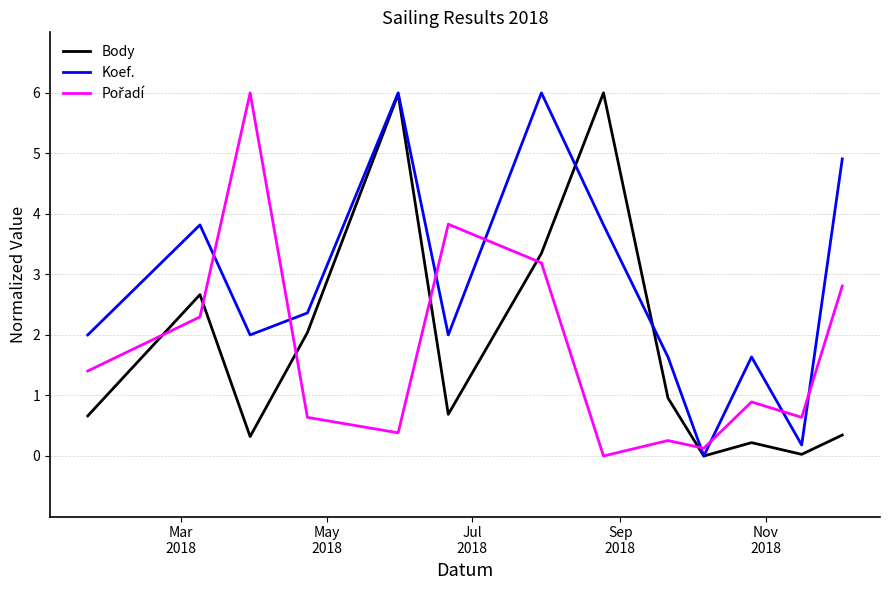

Which series has the largest total across all categories?

Koef.